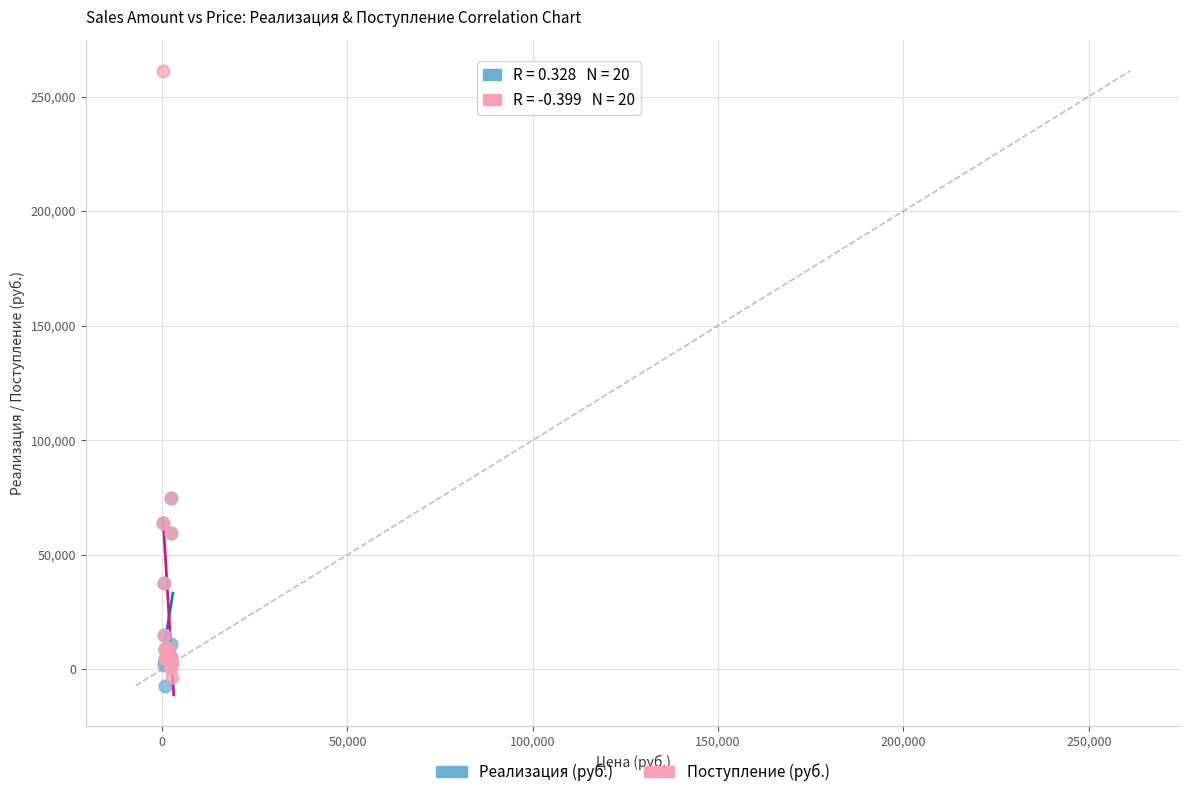

Which series has the widest spread of Y values?

Поступление (руб.)